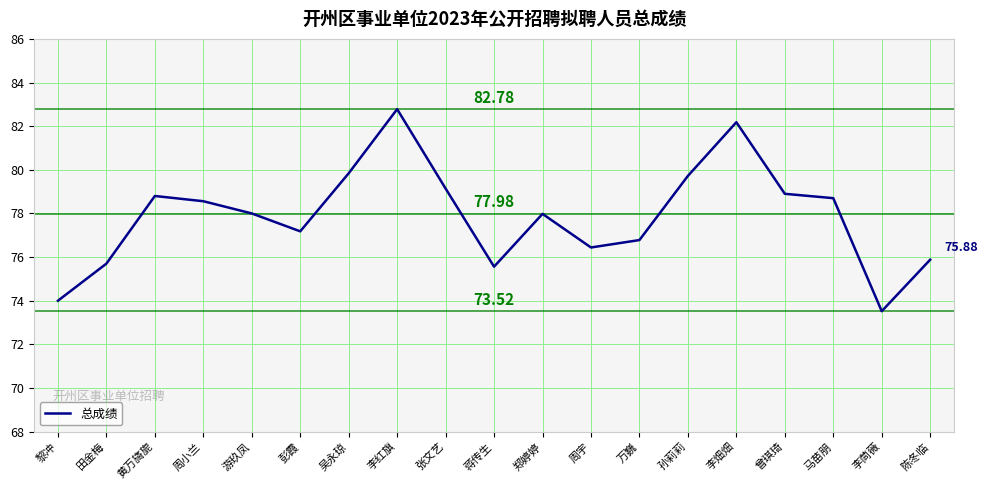

What is the maximum value shown in the chart?

82.8